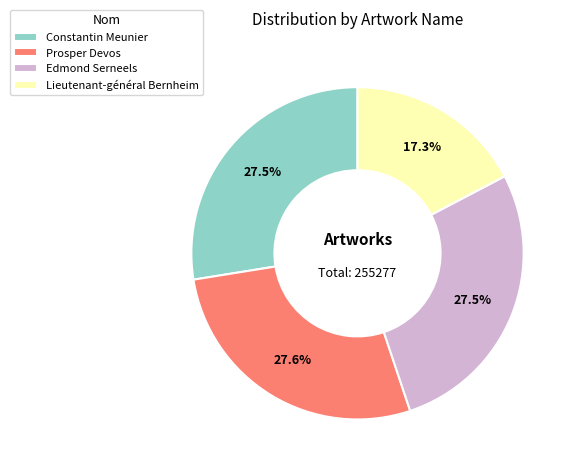

To the nearest percent, what is the combined percentage of Prosper Devos and Lieutenant-général Bernheim?

45%